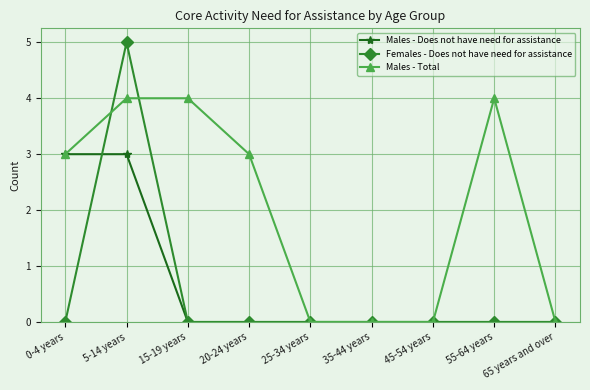

Which series has the largest range (max minus min)?

Females - Does not have need for assistance